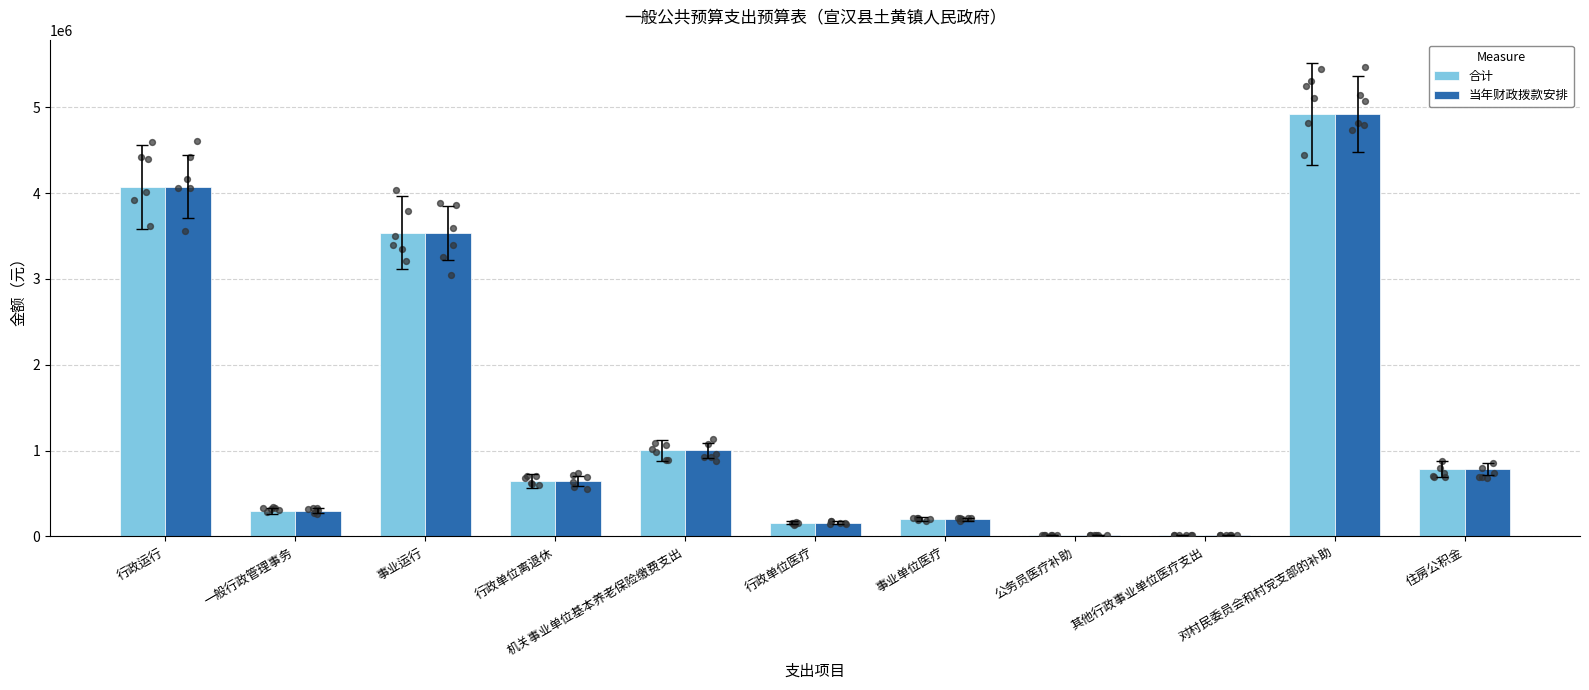

Is the value of 合计 at 一般行政管理事务 greater than the value of 当年财政拨款安排 at 行政单位离退休?

No